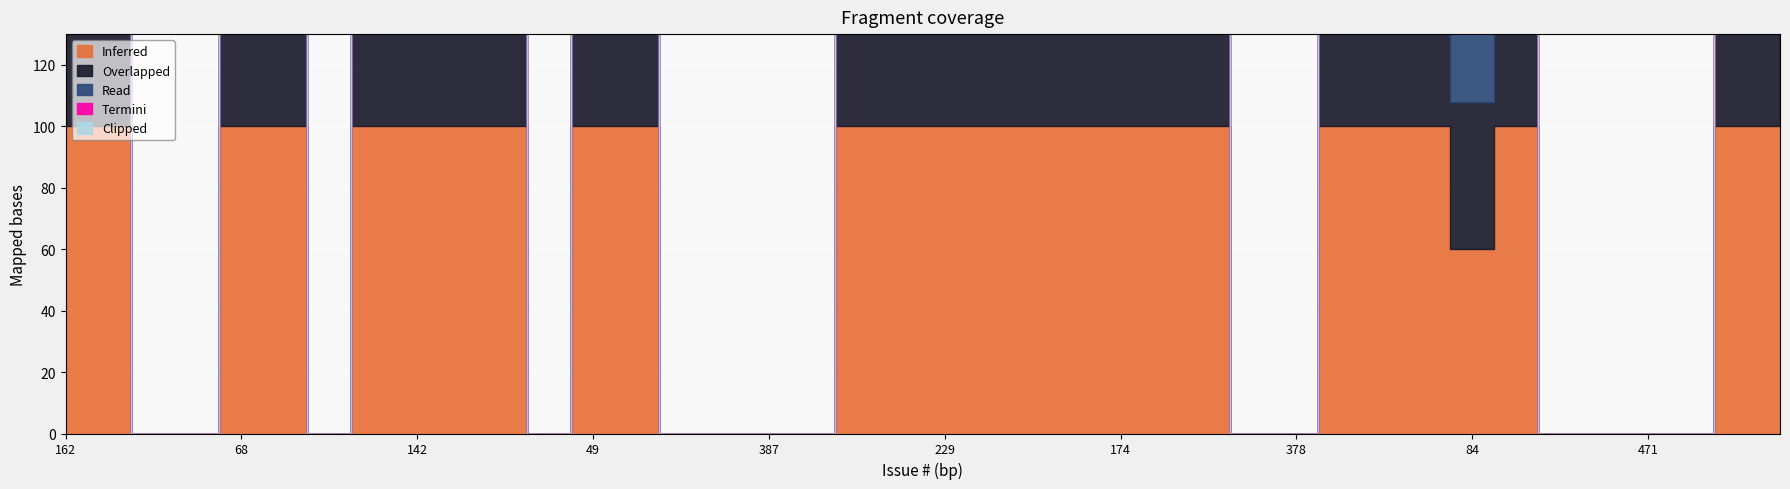

How many series are shown in this chart?

5